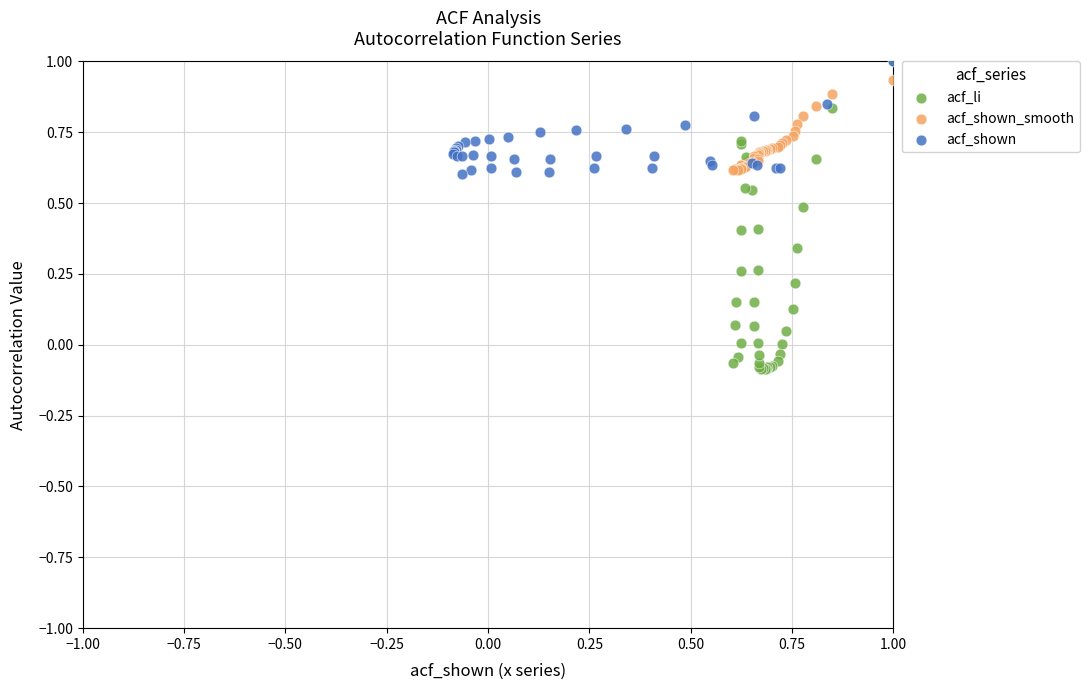

Which series has the widest spread of Y values?

acf_li